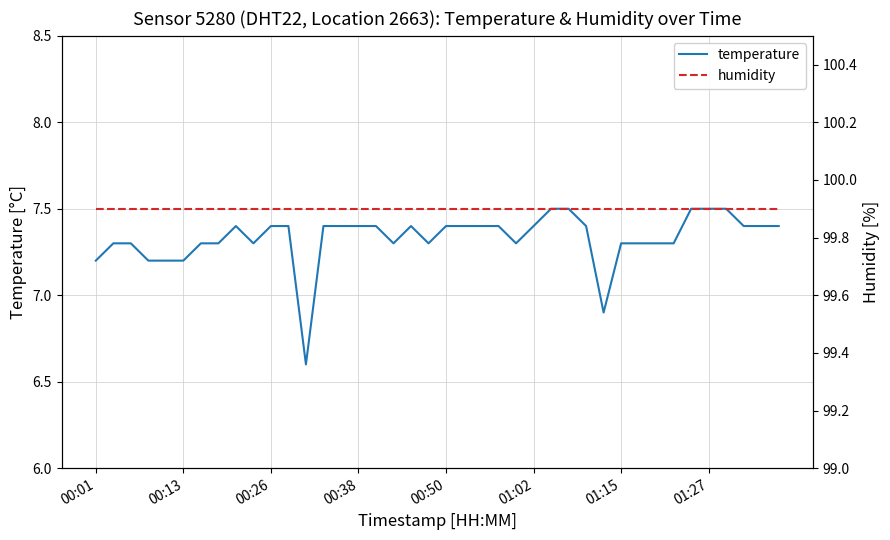

The humidity series shows 130.6 at 9. True or false?

False